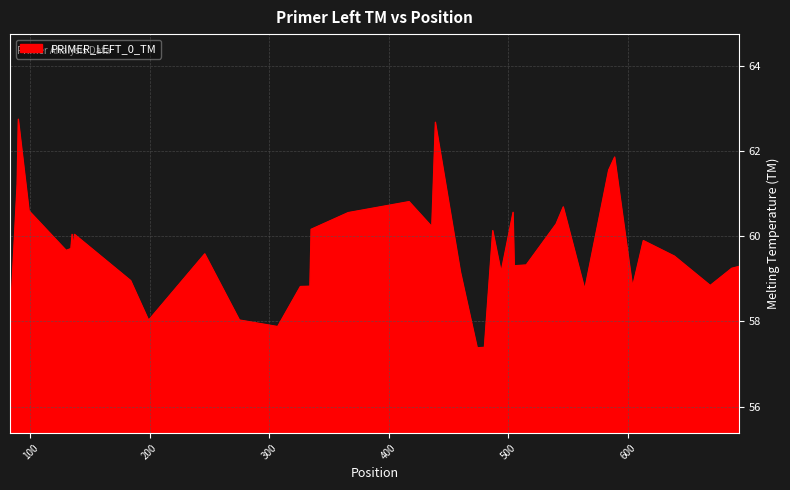

What is the smallest value displayed?

57.4